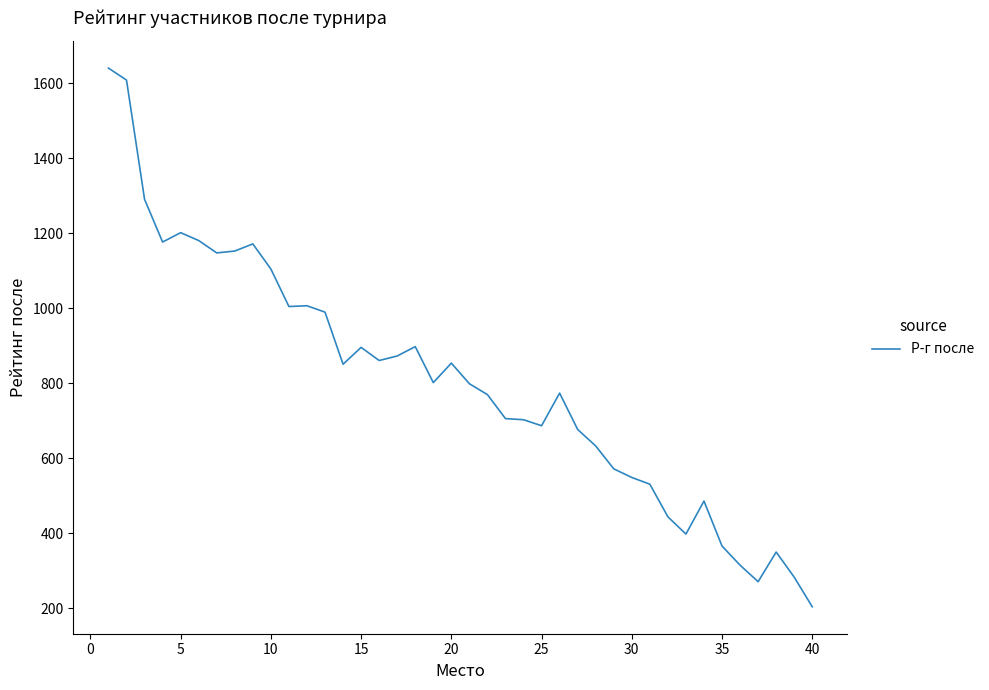

What is the difference between the maximum and minimum values?

1437